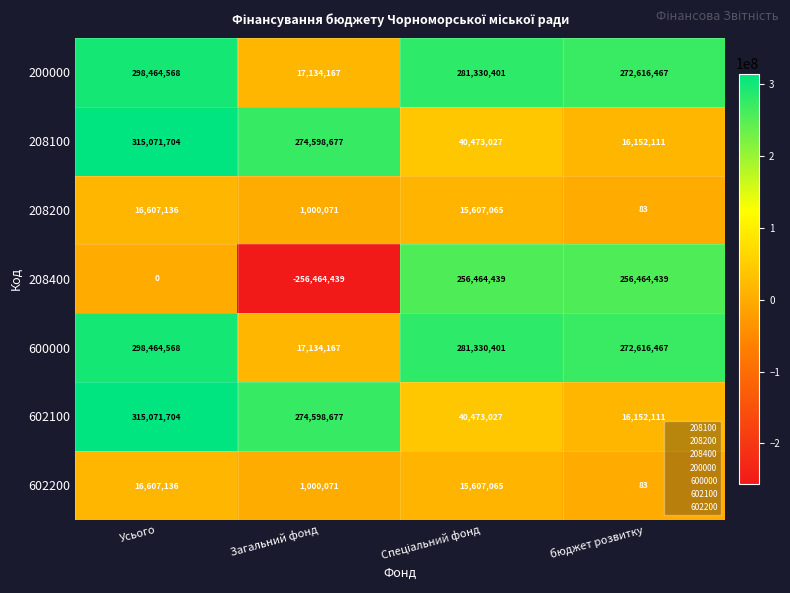

The value of 208100 at Загальний фонд is 81465980. True or false?

False